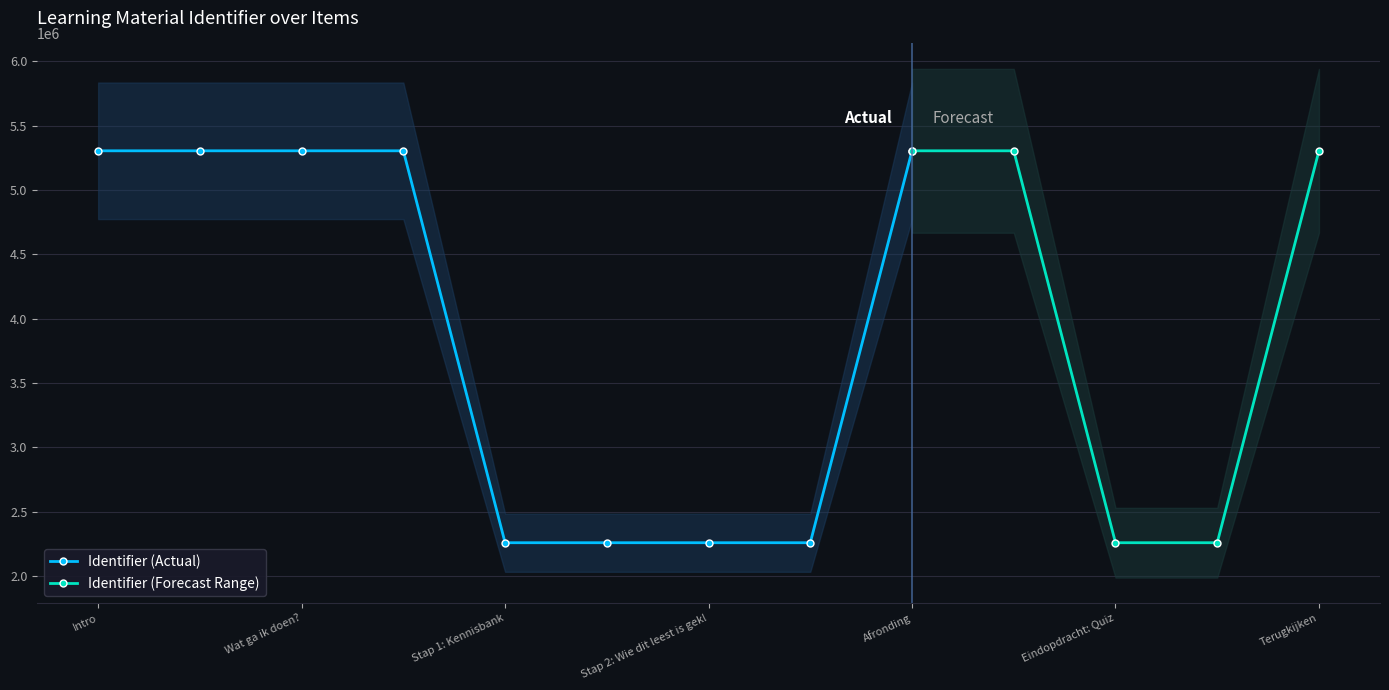

Is it true that Identifier (Actual) equals 1696843 at Afronding?

False